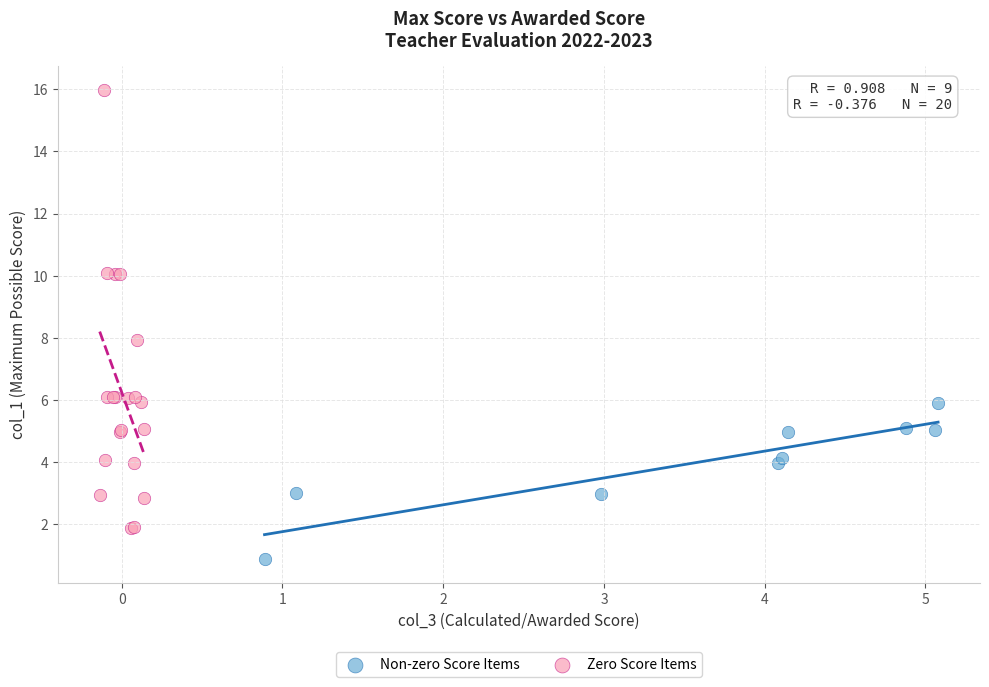

Which series contains the lowest Y value?

Non-zero Score Items